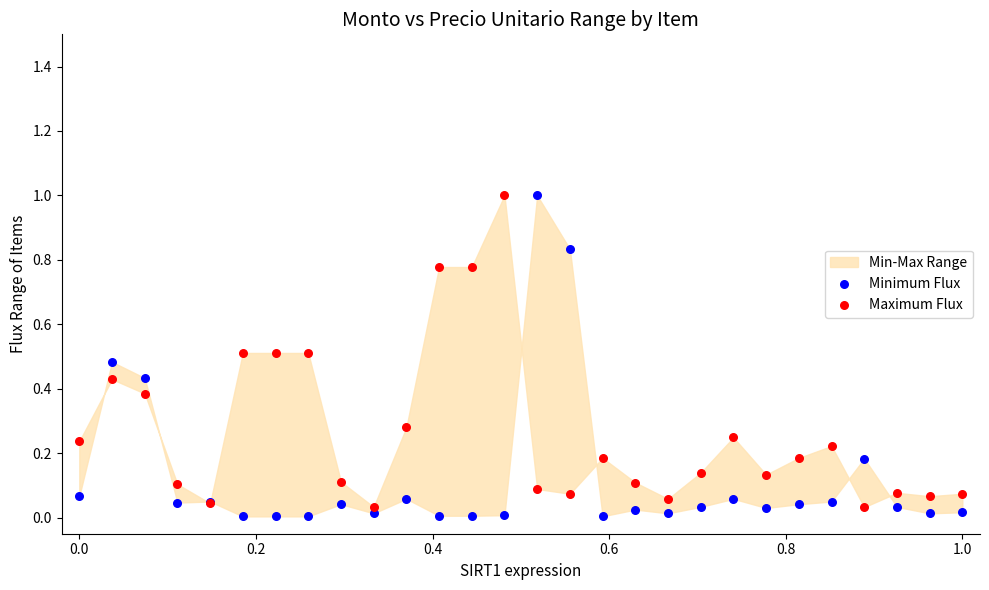

Which series has the largest Y range (max minus min)?

Minimum Flux